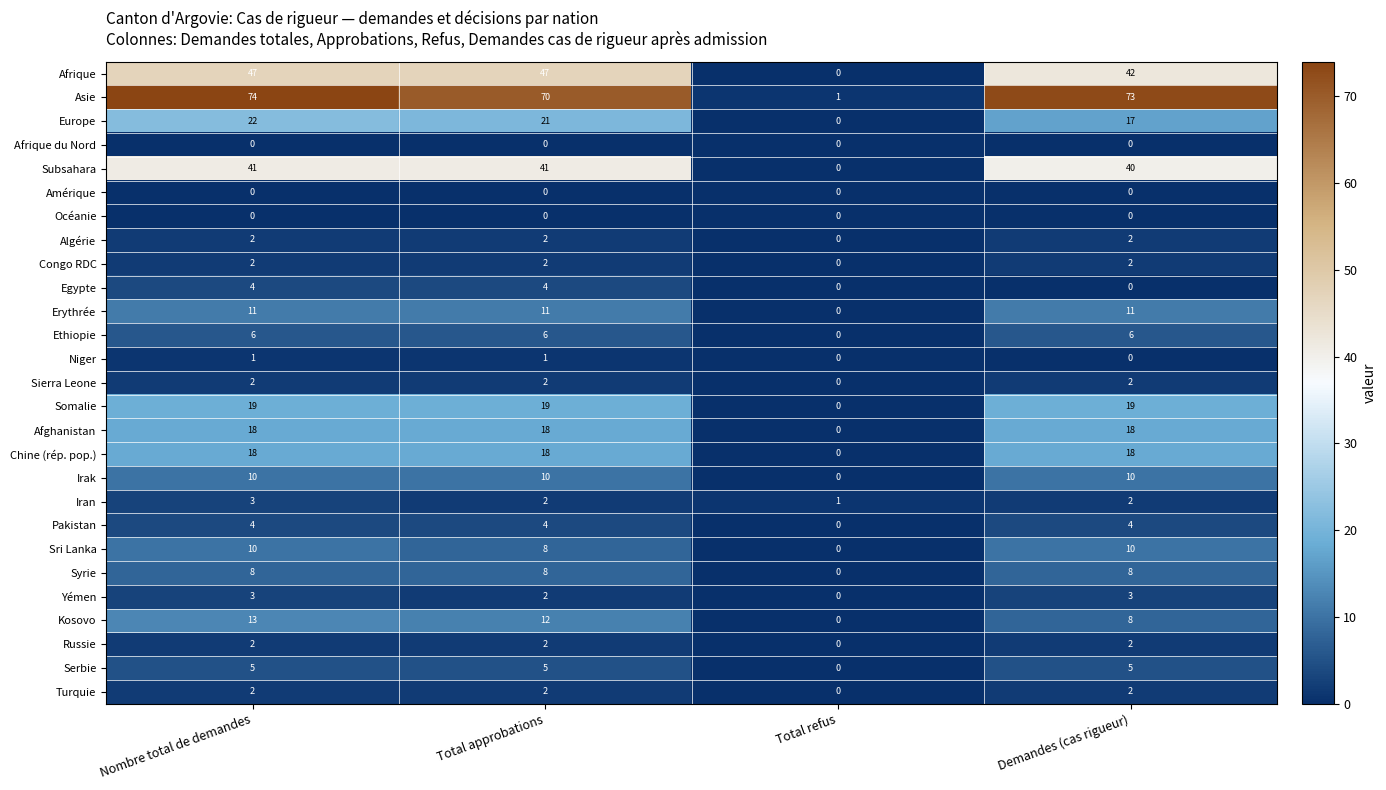

Is the value of Afrique at Total approbations greater than the value of Yémen at Demandes (cas rigueur)?

Yes